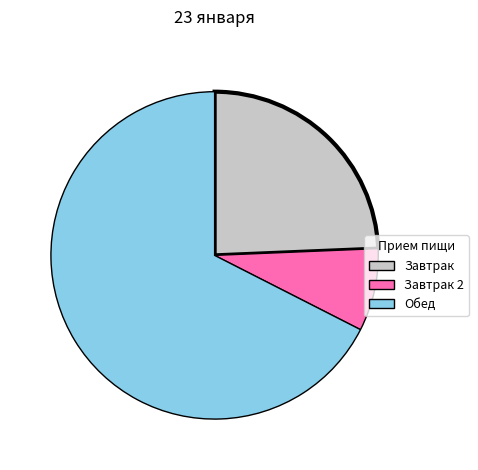

Does any single category account for the majority?

Yes